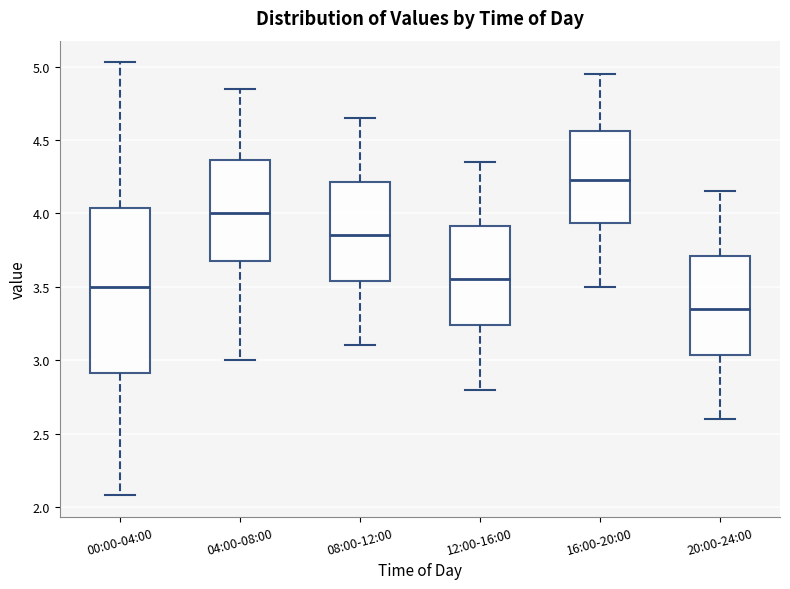

Where is the lower edge of the box for 04:00-08:00 on the y-axis? The values are not printed on the chart, so give them approximately, as read against the axis.

3.70